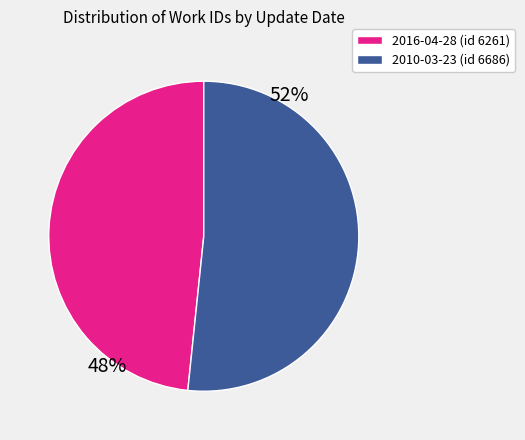

Combined, do 2010-03-23 and 2016-04-28 account for over 50%?

Yes